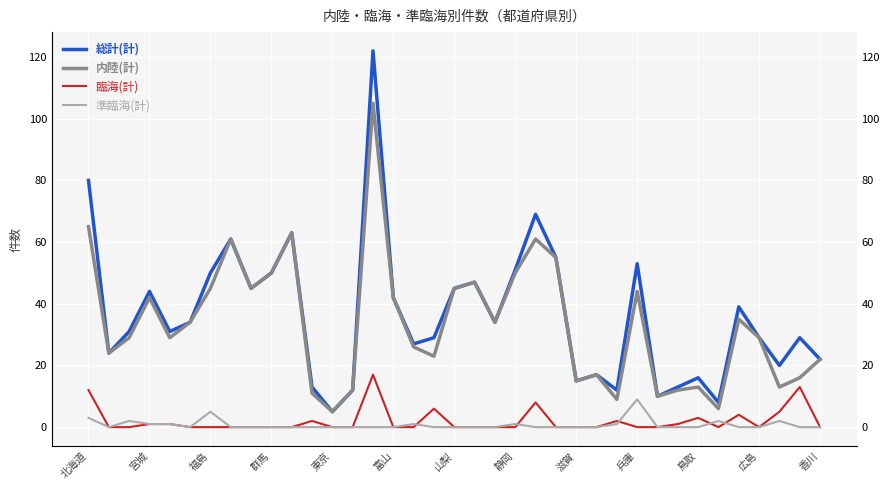

The value of 臨海(計) at 富山 is 0. True or false?

True